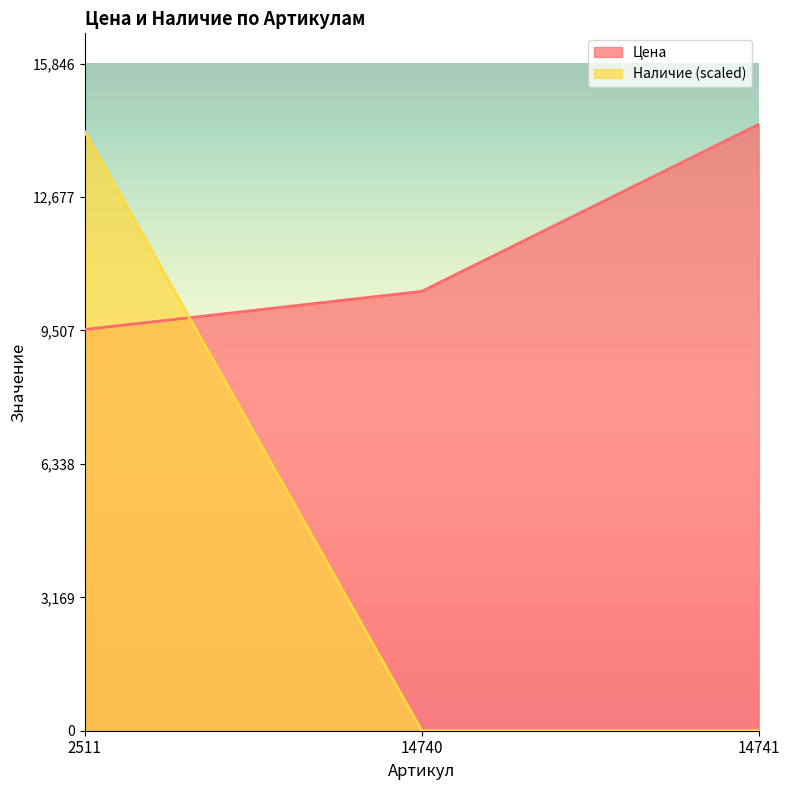

What is the total value across all series at 2511?

23759.1